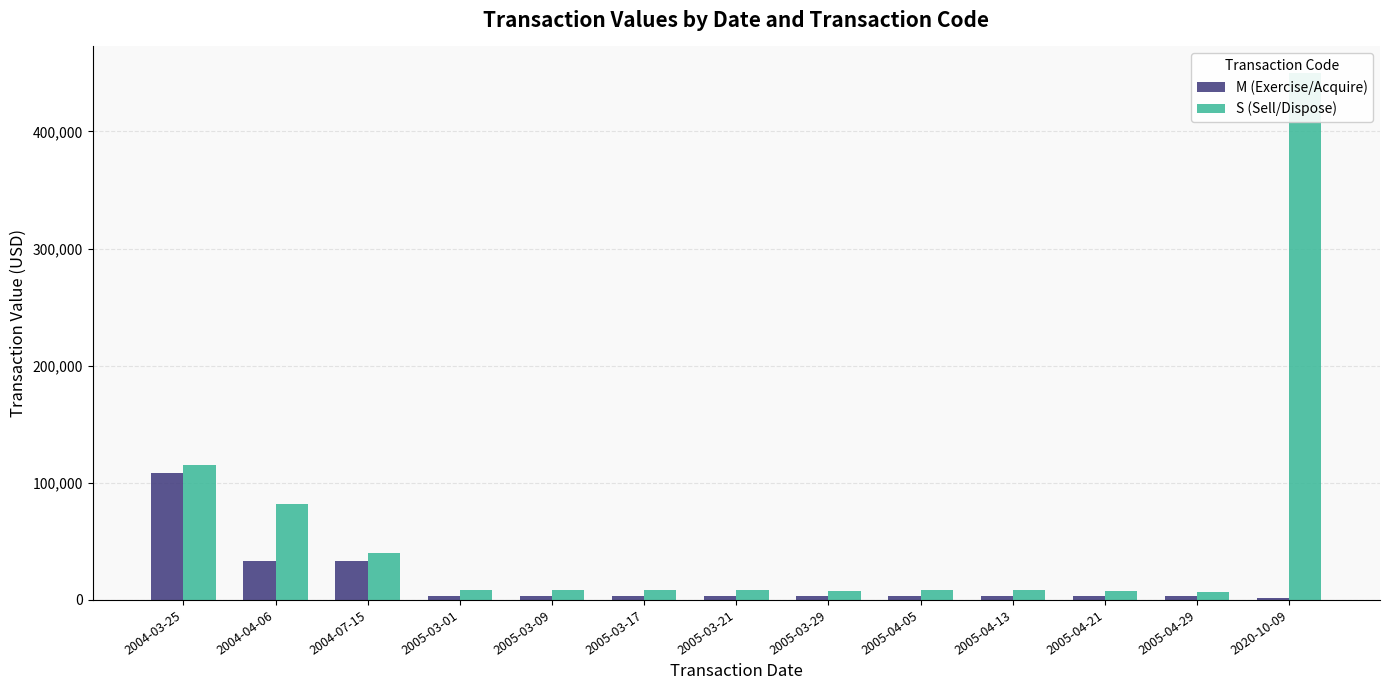

How many data points in S (Sell/Dispose) are less than 8550?

6